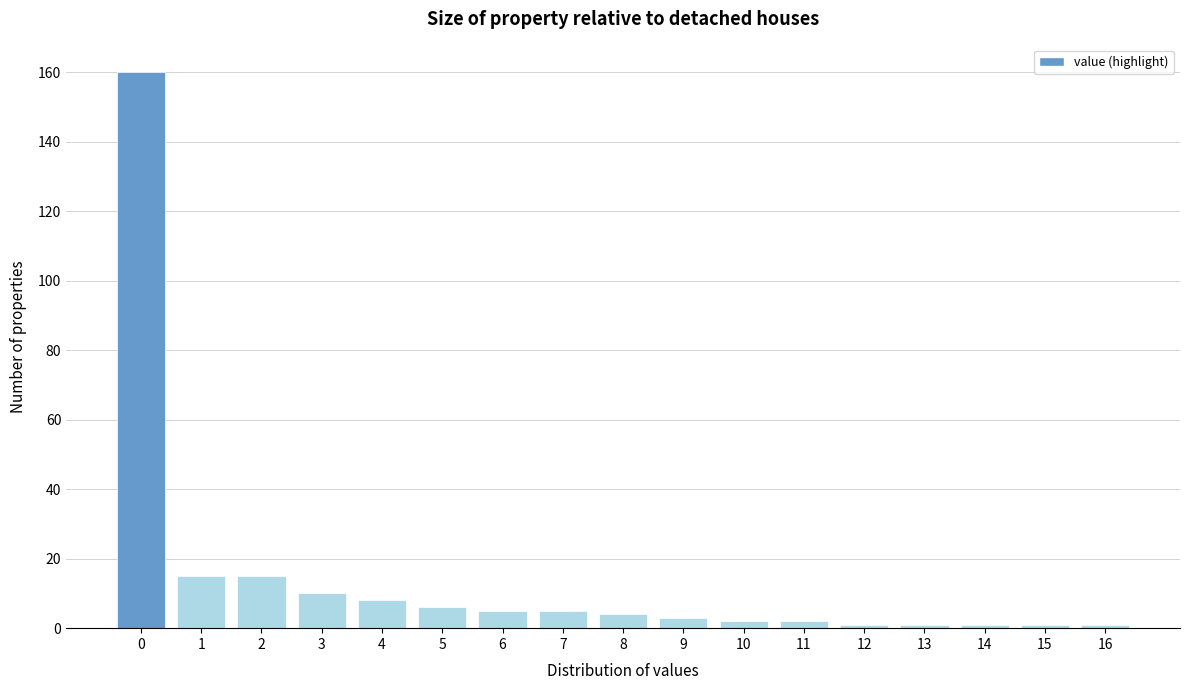

Reading right to left, list all the values displayed in this chart.

1	1	1	1	1	2	2	3	4	5	5	6	8	10	15	15	160